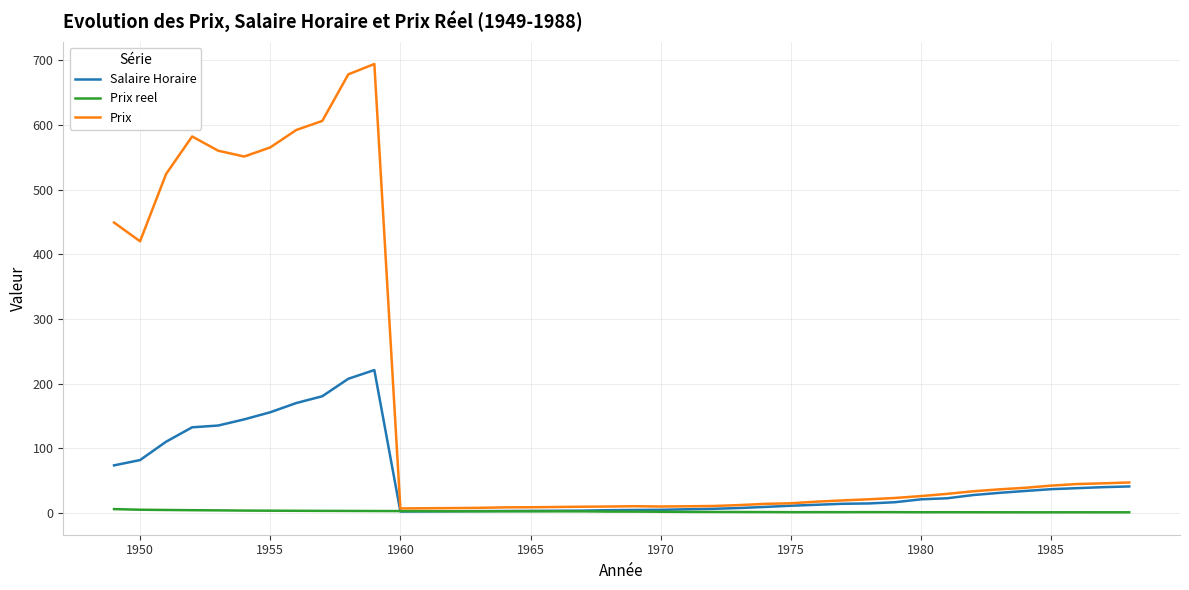

What are all the series names shown in the legend?

Salaire Horaire, Prix reel, Prix